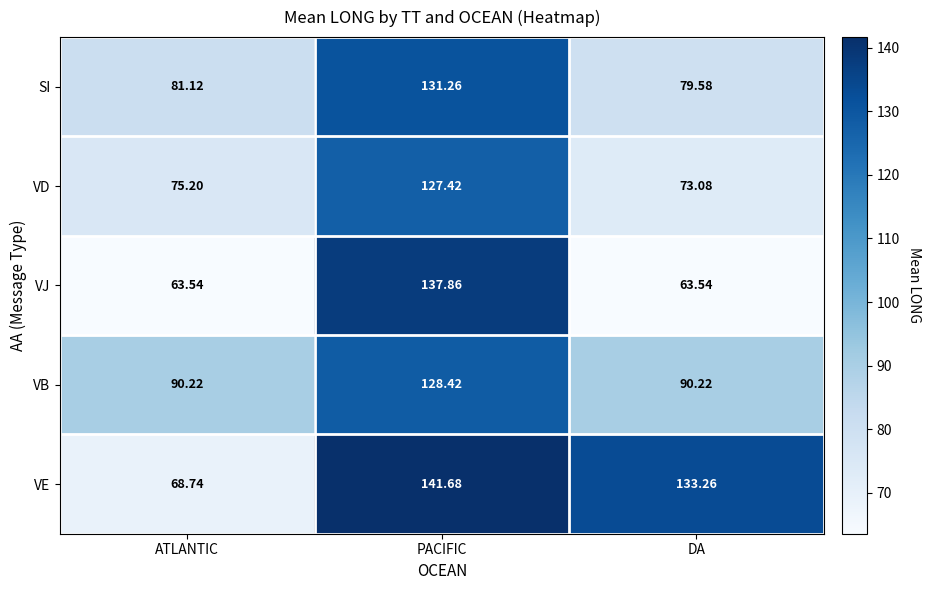

At PACIFIC, list the series in order from largest to smallest.

VE, VJ, SI, VB, VD